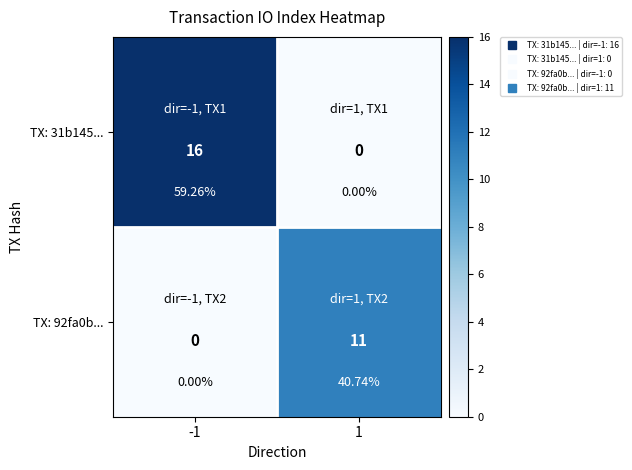

How many TX: 92fa0b... values are between 0 and 11?

2